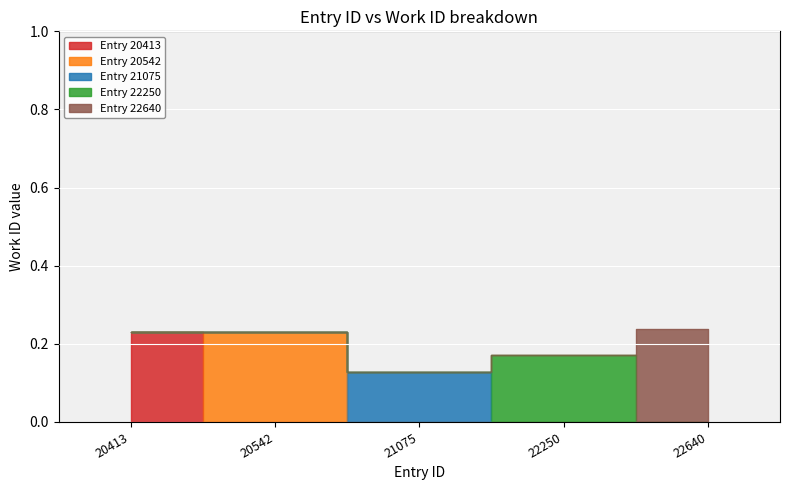

Does the chart display data point markers on the line(s)?

No